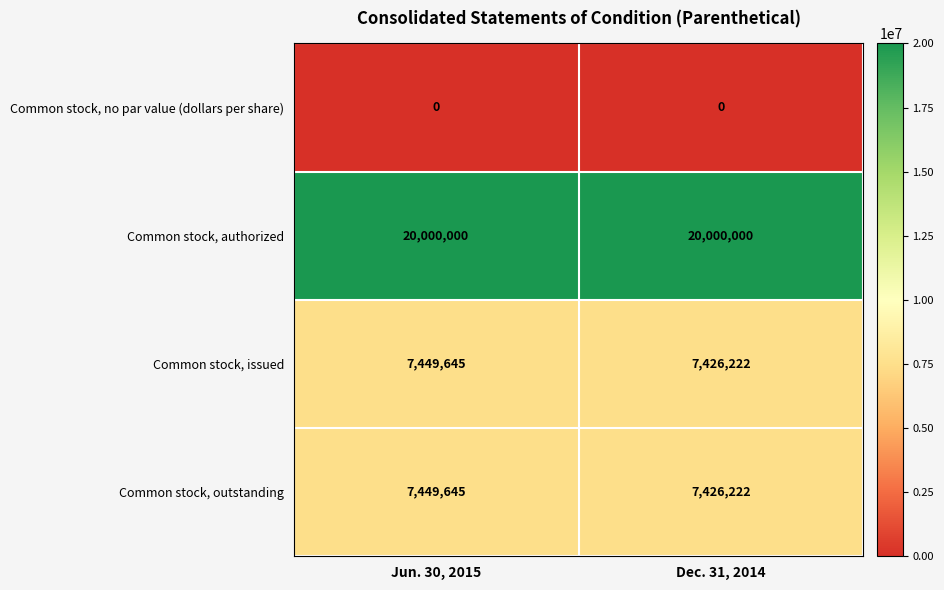

What is the maximum value shown in the chart?

20000000